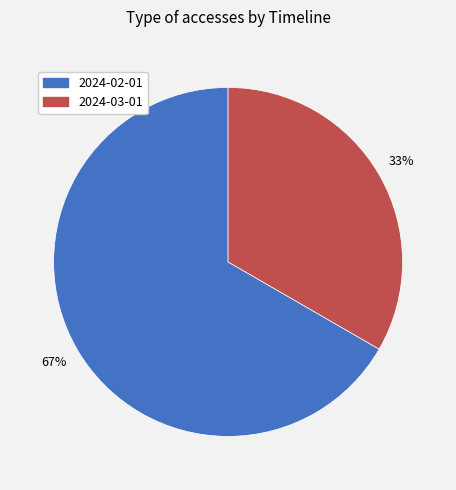

Is the sum of 2024-02-01 and 2024-03-01 greater than half?

Yes